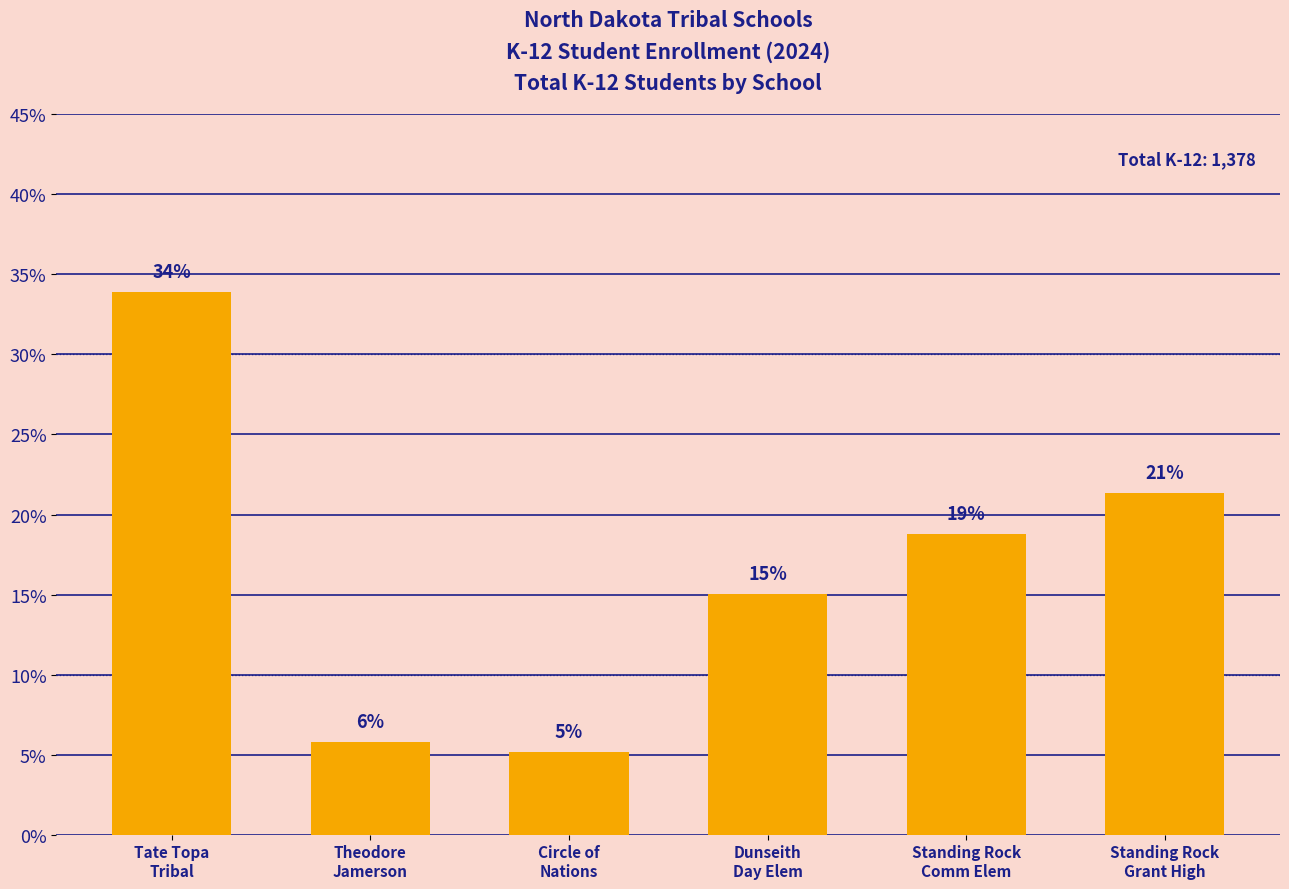

What is the sum of the values at Dunseith
Day Elem and Theodore
Jamerson?

20.8